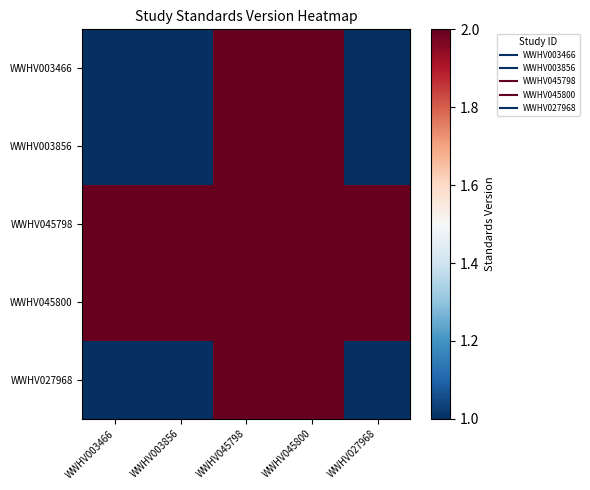

Reading right to left, extract all data points from this chart.

WWHV003466: WWHV027968=1	WWHV045800=2	WWHV045798=2	WWHV003856=1	WWHV003466=1
WWHV003856: WWHV027968=1	WWHV045800=2	WWHV045798=2	WWHV003856=1	WWHV003466=1
WWHV045798: WWHV027968=2	WWHV045800=2	WWHV045798=2	WWHV003856=2	WWHV003466=2
WWHV045800: WWHV027968=2	WWHV045800=2	WWHV045798=2	WWHV003856=2	WWHV003466=2
WWHV027968: WWHV027968=1	WWHV045800=2	WWHV045798=2	WWHV003856=1	WWHV003466=1